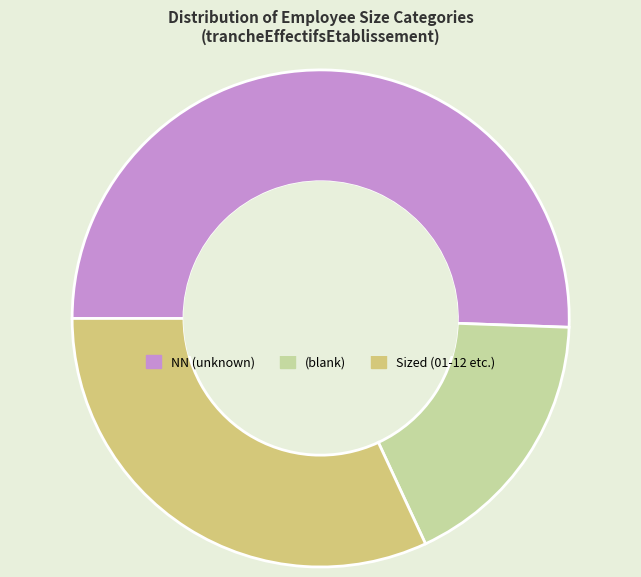

Is there a majority slice in this chart?

Yes